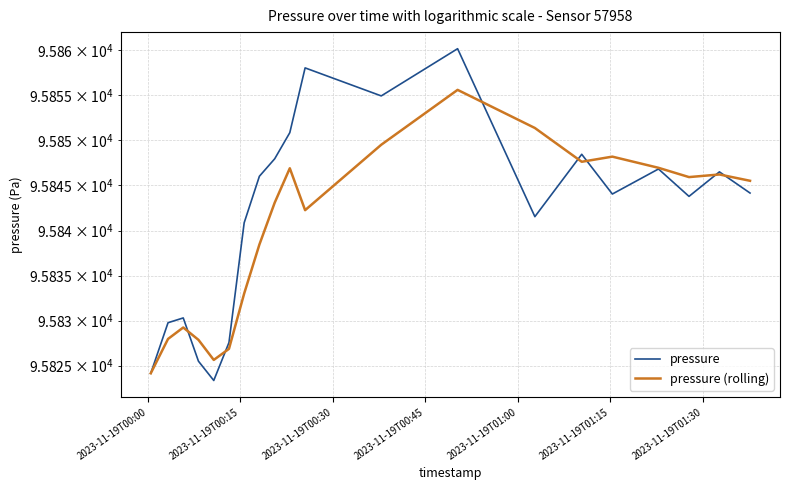

Which series has the largest range (max minus min)?

pressure